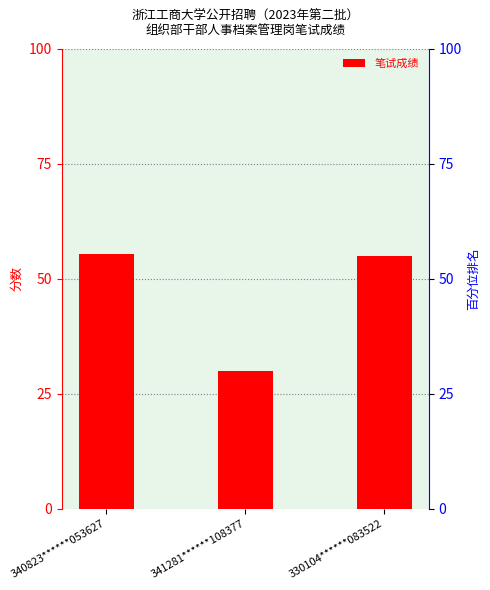

What is the change in value from 340823******053627 to 330104******083522?

-0.5